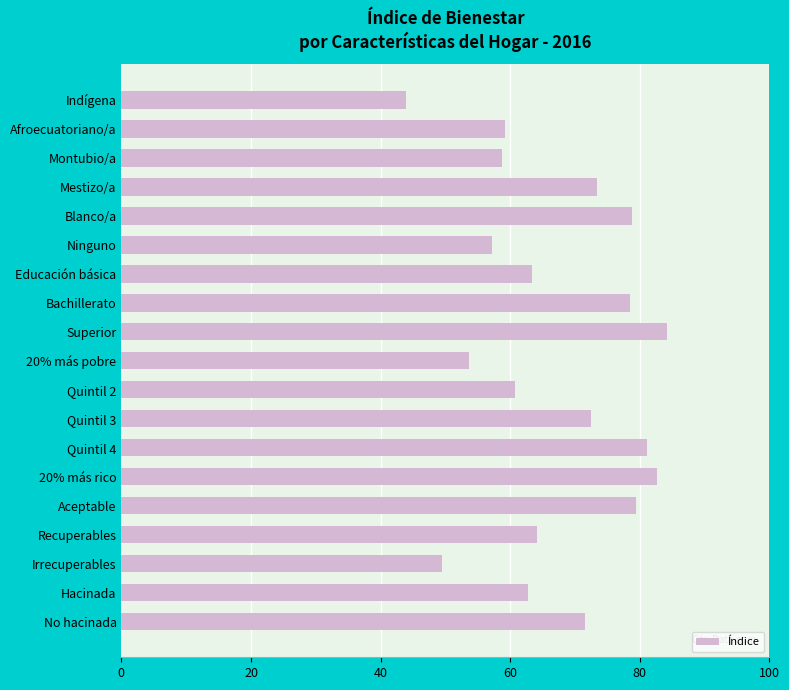

Is it true that the value at Recuperables is 17.6?

False